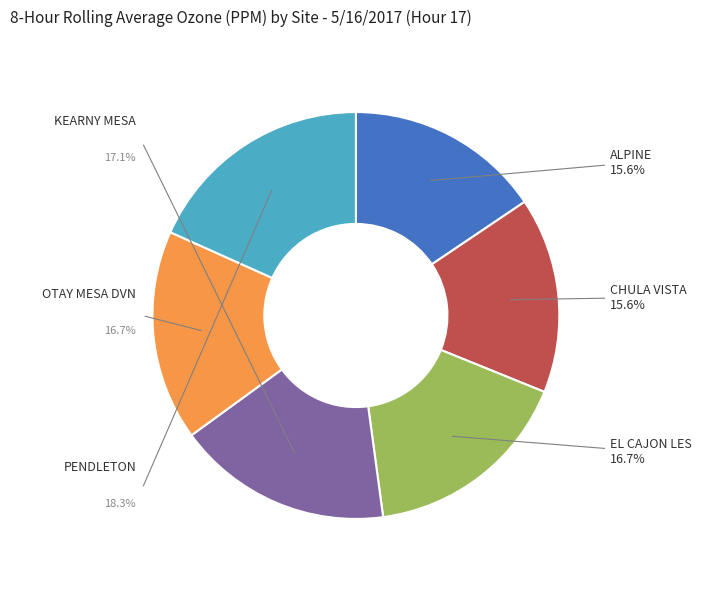

Is there any slice that represents more than half of the pie?

No